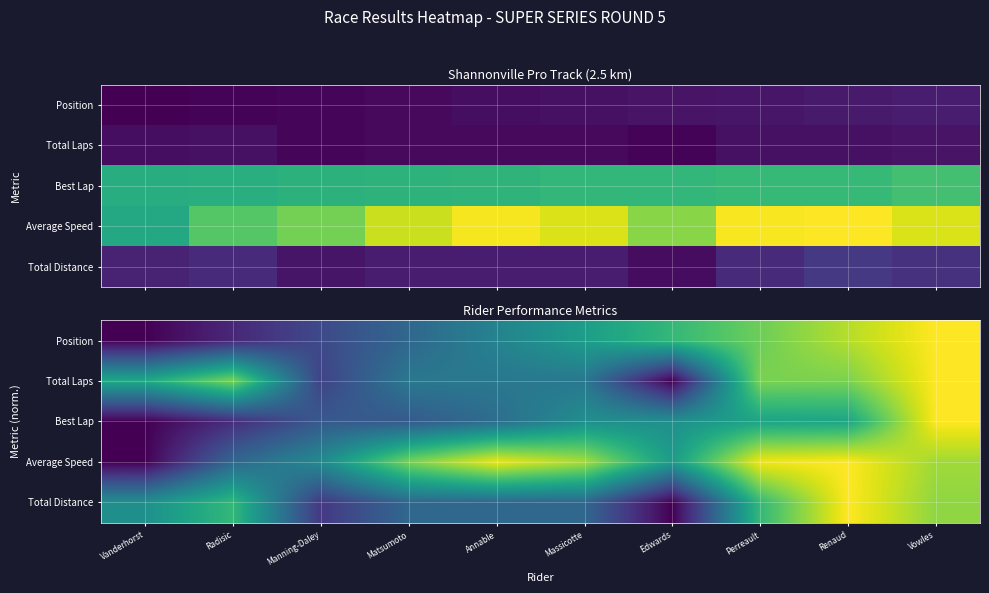

The Average Speed series shows 1.3 at Annable. True or false?

False